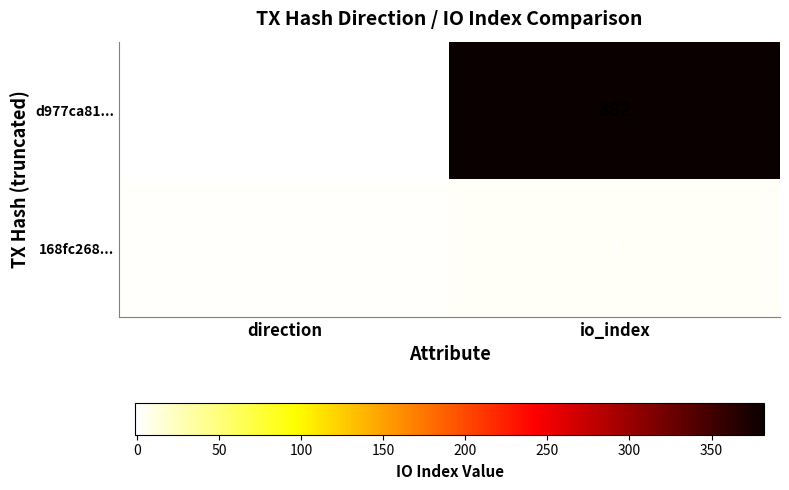

Read the 168fc268... value at io_index.

3